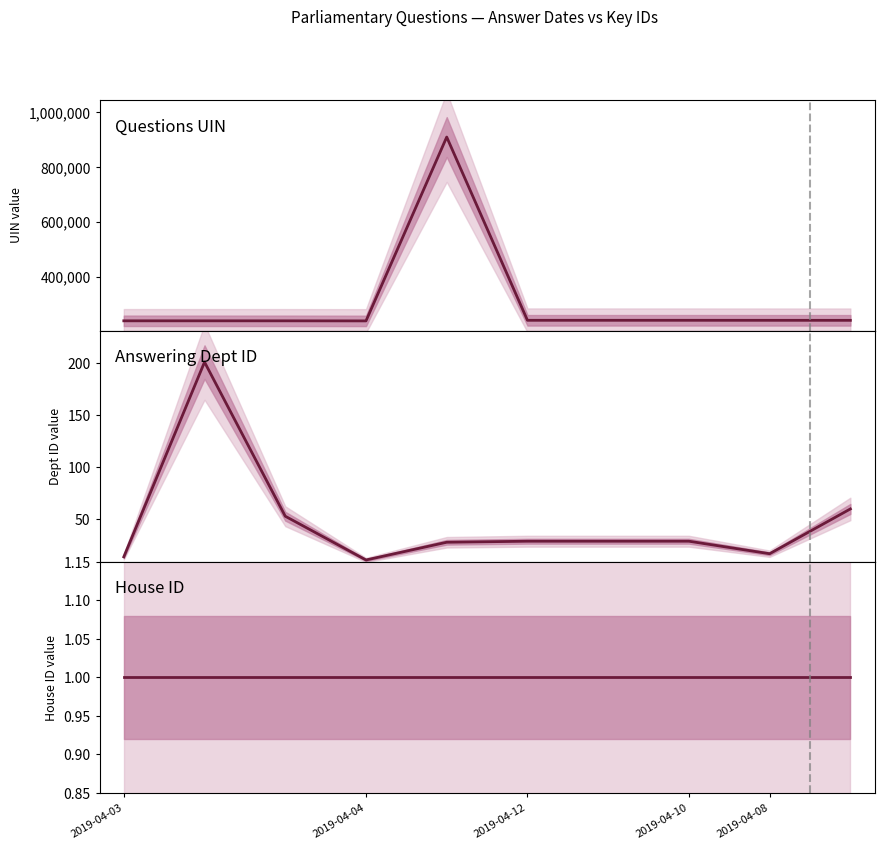

True or false: Questions UIN and Answering Dept ID cross at least once.

False